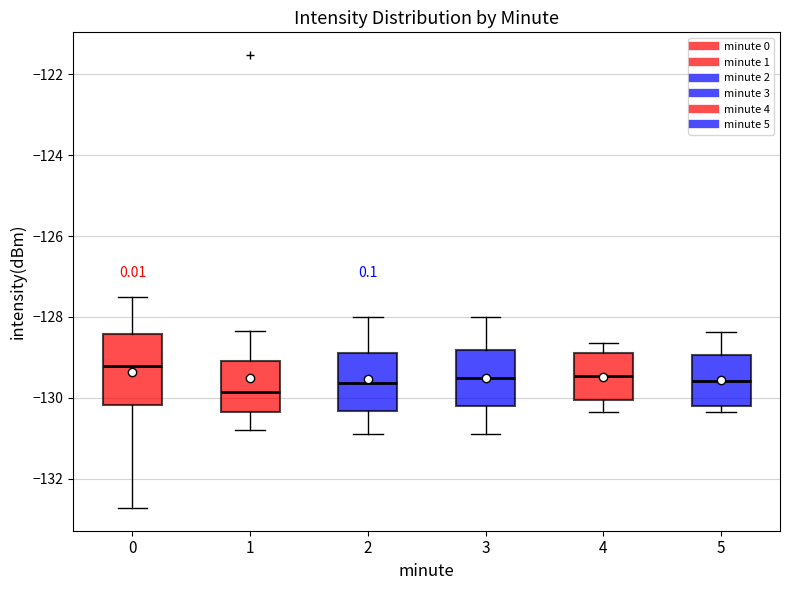

Reading left to right, transcribe this box plot: for each box, give where its median line is, the range the box spans, and where its two whiskers end, as read against the y-axis. The values are not printed on the chart, so give them approximately, as read against the axis.

0: median -129.2, box -130.2 to -128.4, whiskers -132.8 to -127.6
1: median -129.8, box -130.4 to -129.0, whiskers -130.8 to -128.4
2: median -129.6, box -130.4 to -129.0, whiskers -130.8 to -128.0
3: median -129.6, box -130.2 to -128.8, whiskers -131.0 to -128.0
4: median -129.4, box -130.0 to -128.8, whiskers -130.4 to -128.6
5: median -129.6, box -130.2 to -129.0, whiskers -130.4 to -128.4